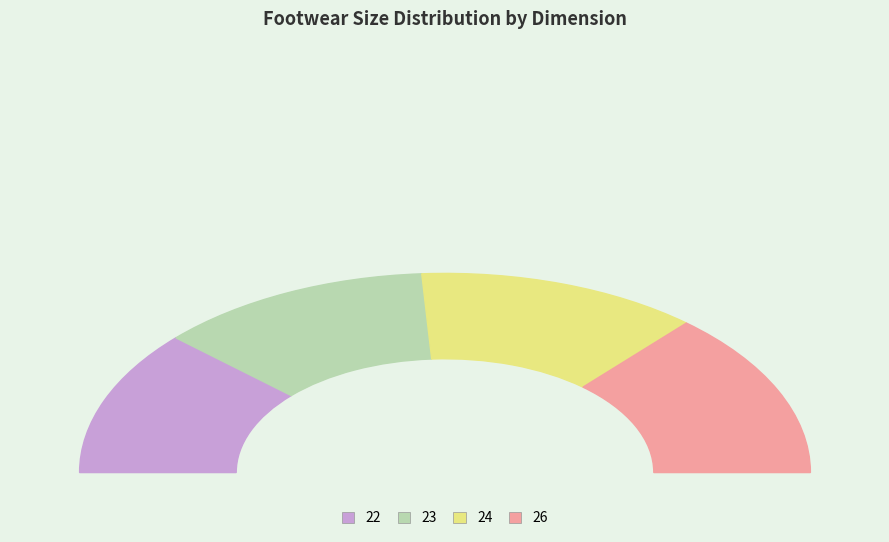

To the nearest percent, what percentage of the pie is 26?

27%